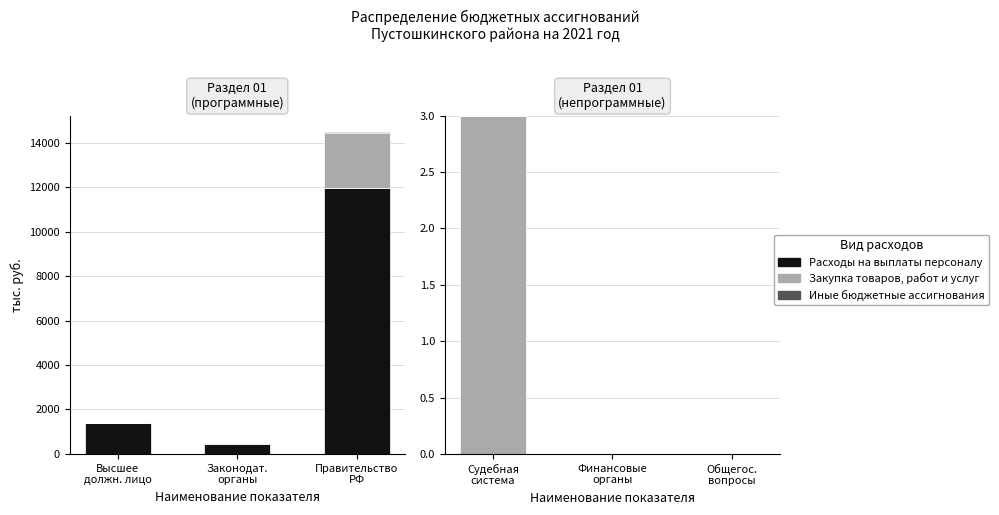

What is the label of the 3rd bar from the left?

Общегос. вопросы